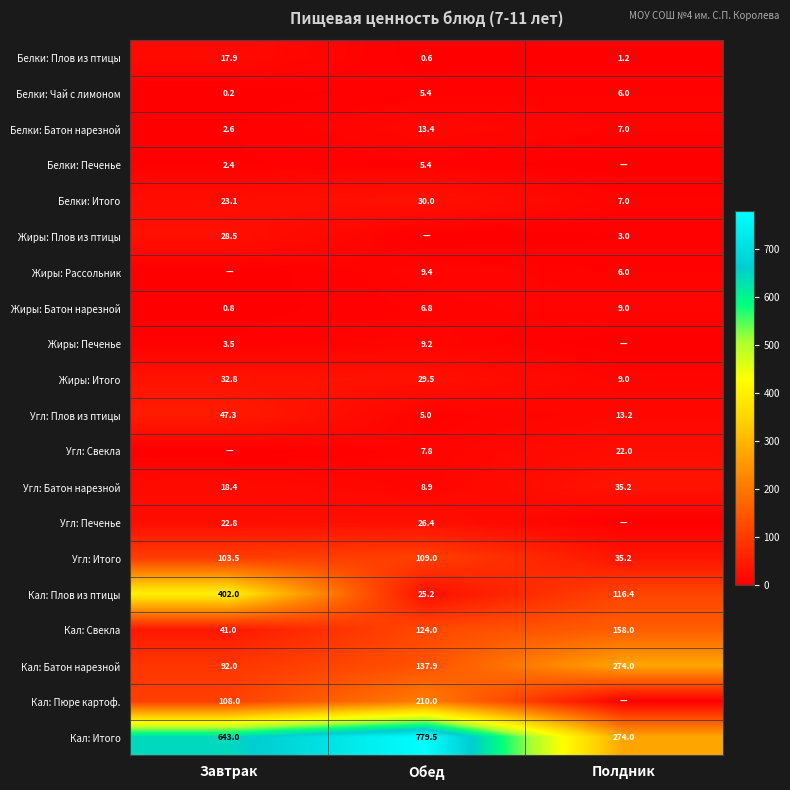

At which label does Кал: Итого reach its peak?

Обед